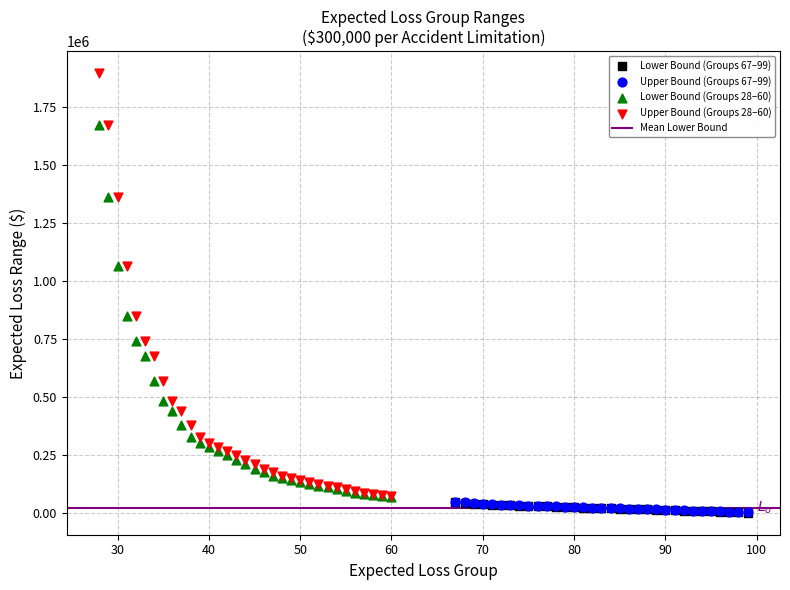

Which series has the widest spread of Y values?

Upper Bound (Groups 28–60)